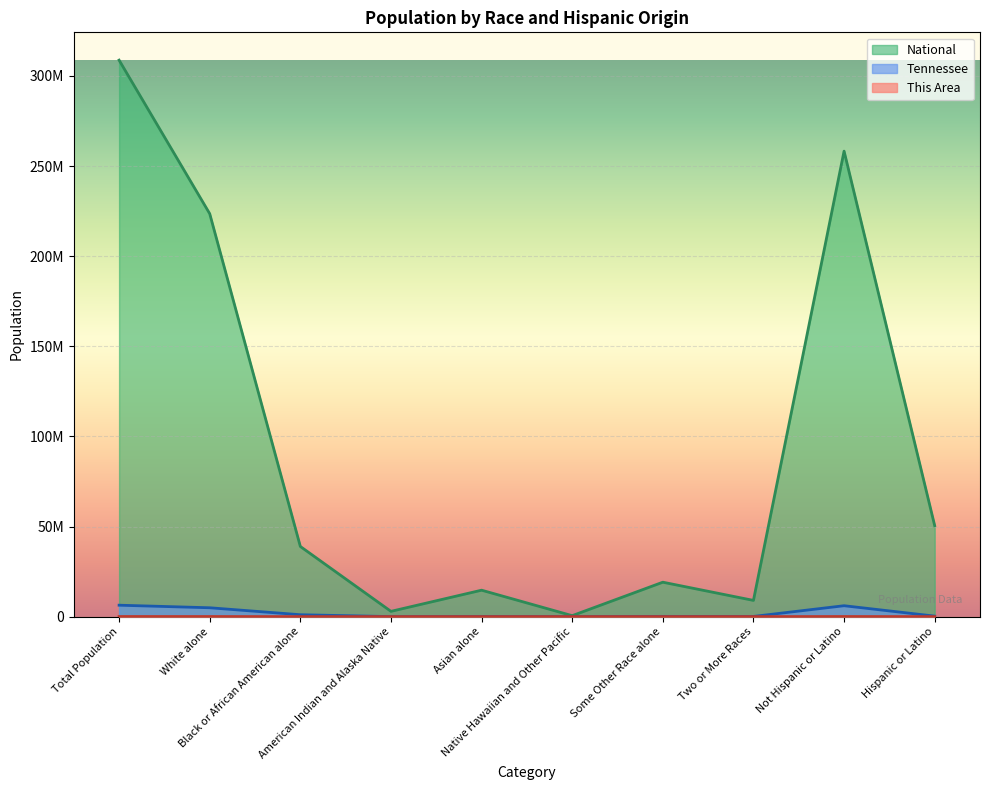

What is the sum of all Tennessee values?

19038315